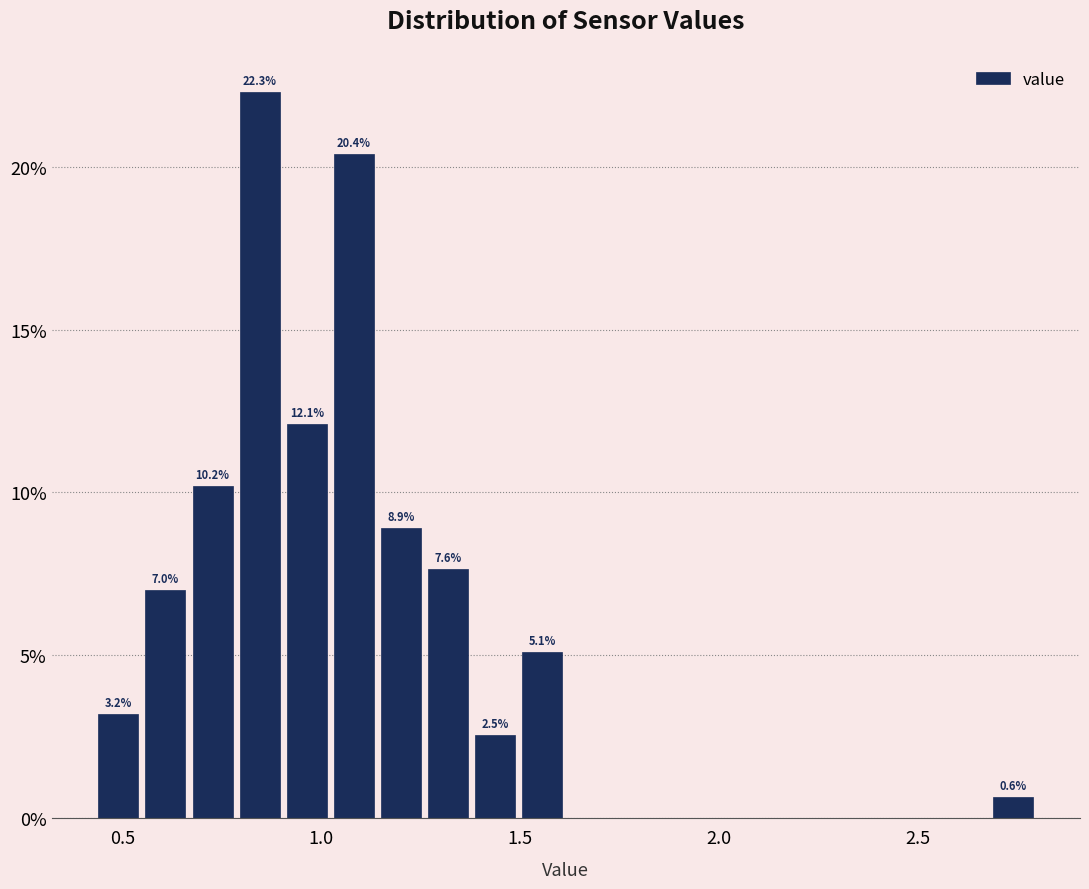

Around what value on the x-axis is the tallest bar? Give the approximate position of its centre, as read against the axis.

0.85